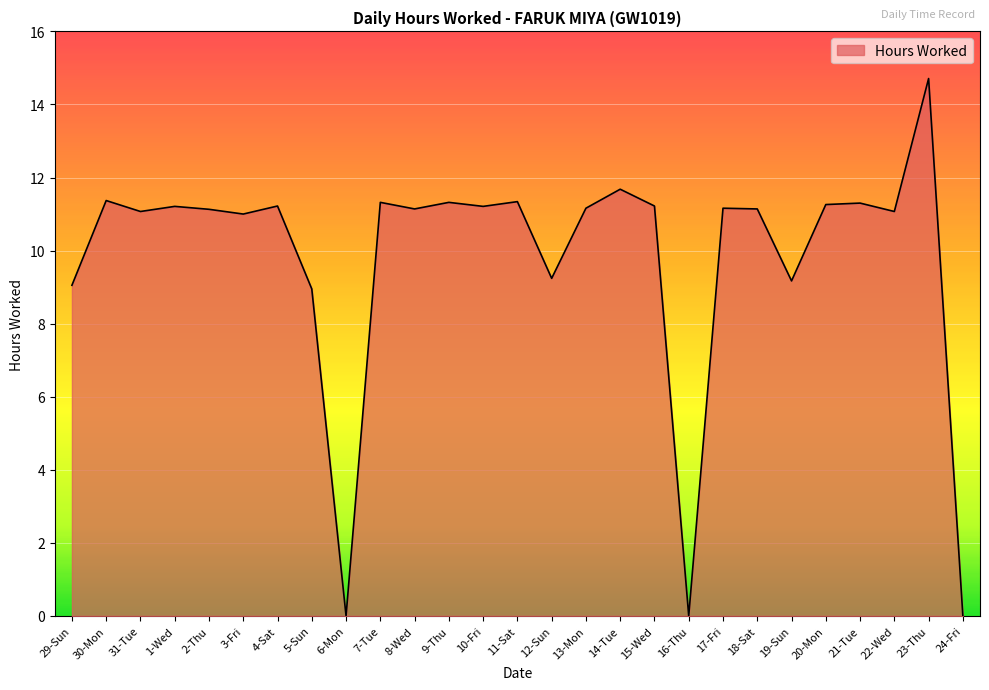

What is the difference between the maximum and minimum values?

14.7